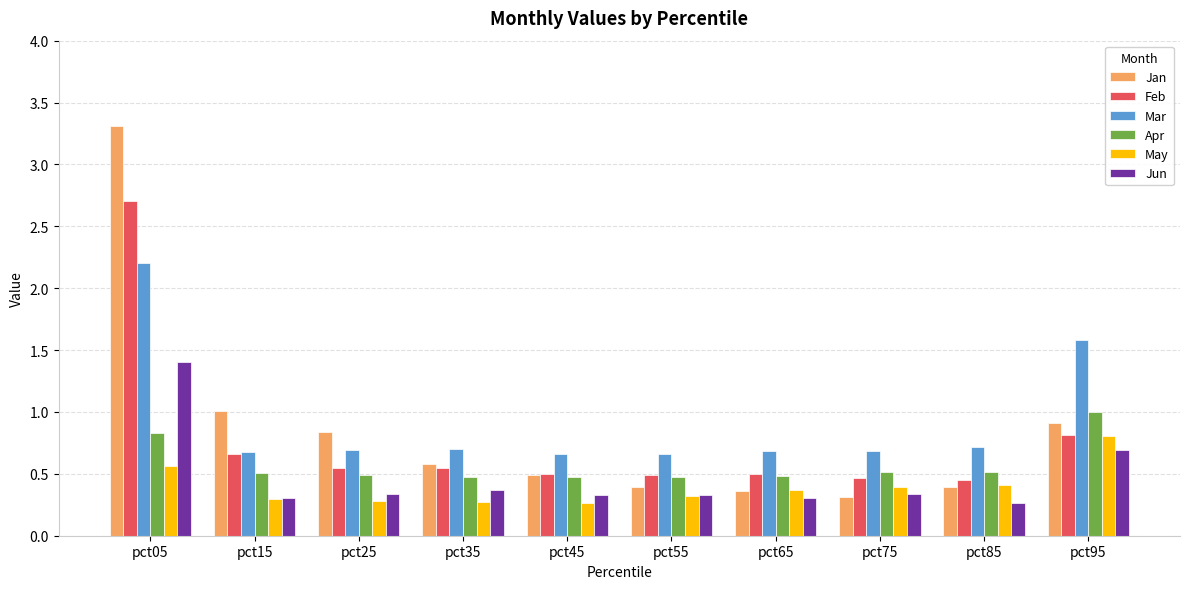

Which label corresponds to the largest value in the chart?

pct05